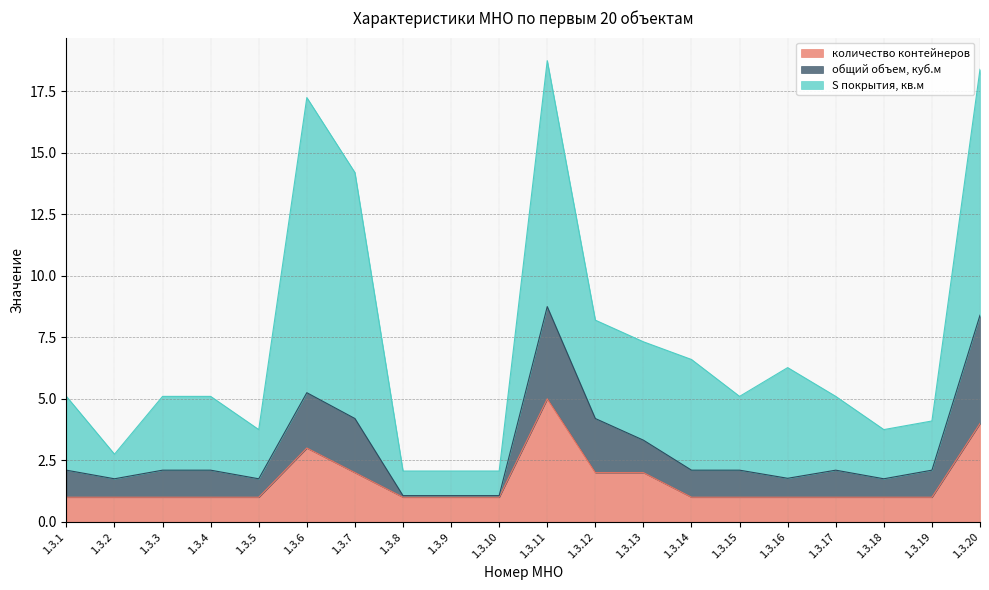

Reading left to right, transcribe all the data shown in this chart.

количество контейнеров: 1.3.1=1.0	1.3.2=1.0	1.3.3=1.0	1.3.4=1.0	1.3.5=1.0	1.3.6=3.0	1.3.7=2.0	1.3.8=1.0	1.3.9=1.0	1.3.10=1.0	1.3.11=5.0	1.3.12=2.0	1.3.13=2.0	1.3.14=1.0	1.3.15=1.0	1.3.16=1.0	1.3.17=1.0	1.3.18=1.0	1.3.19=1.0	1.3.20=4.0
общий объем, куб.м: 1.3.1=1.1	1.3.2=0.8	1.3.3=1.1	1.3.4=1.1	1.3.5=0.8	1.3.6=2.2	1.3.7=2.2	1.3.8=0.1	1.3.9=0.1	1.3.10=0.1	1.3.11=3.8	1.3.12=2.2	1.3.13=1.3	1.3.14=1.1	1.3.15=1.1	1.3.16=0.8	1.3.17=1.1	1.3.18=0.8	1.3.19=1.1	1.3.20=4.4
S покрытия, кв.м: 1.3.1=3.0	1.3.2=1.0	1.3.3=3.0	1.3.4=3.0	1.3.5=2.0	1.3.6=12.0	1.3.7=10.0	1.3.8=1.0	1.3.9=1.0	1.3.10=1.0	1.3.11=10.0	1.3.12=4.0	1.3.13=4.0	1.3.14=4.5	1.3.15=3.0	1.3.16=4.5	1.3.17=3.0	1.3.18=2.0	1.3.19=2.0	1.3.20=10.0